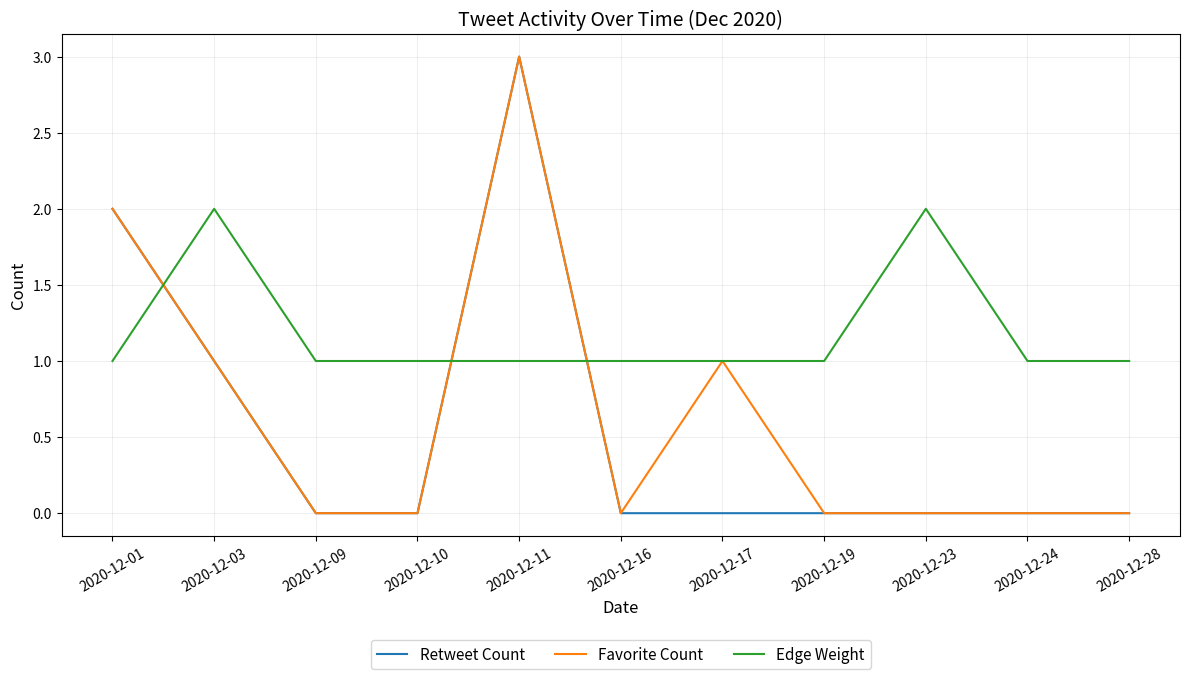

Reading left to right, transcribe all the data shown in this chart.

Retweet Count: 2020-12-01=2	2020-12-03=1	2020-12-09=0	2020-12-10=0	2020-12-11=3	2020-12-16=0	2020-12-17=0	2020-12-19=0	2020-12-23=0	2020-12-24=0	2020-12-28=0
Favorite Count: 2020-12-01=2	2020-12-03=1	2020-12-09=0	2020-12-10=0	2020-12-11=3	2020-12-16=0	2020-12-17=1	2020-12-19=0	2020-12-23=0	2020-12-24=0	2020-12-28=0
Edge Weight: 2020-12-01=1	2020-12-03=2	2020-12-09=1	2020-12-10=1	2020-12-11=1	2020-12-16=1	2020-12-17=1	2020-12-19=1	2020-12-23=2	2020-12-24=1	2020-12-28=1